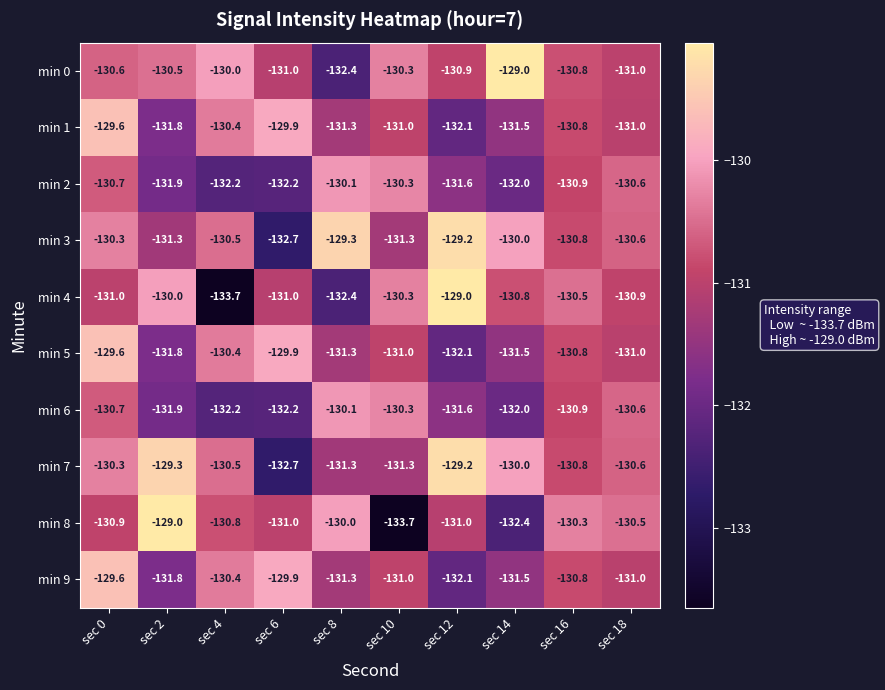

Which series changed the most between sec 8 and sec 16?

min 4